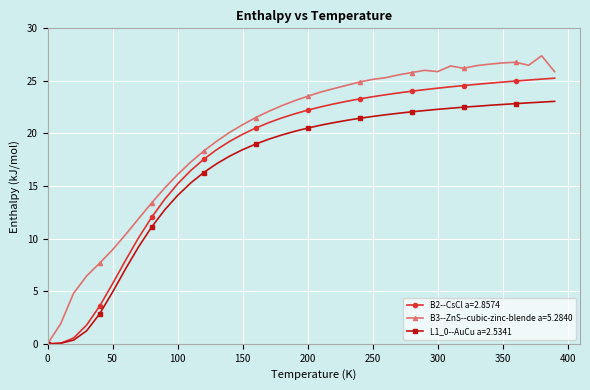

What is the maximum value for B2--CsCl a=2.8574?

25.3